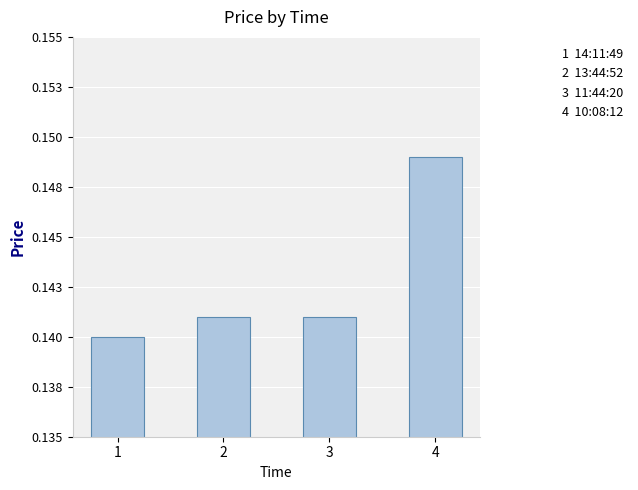

Count the values in the range 0 to 1.

4